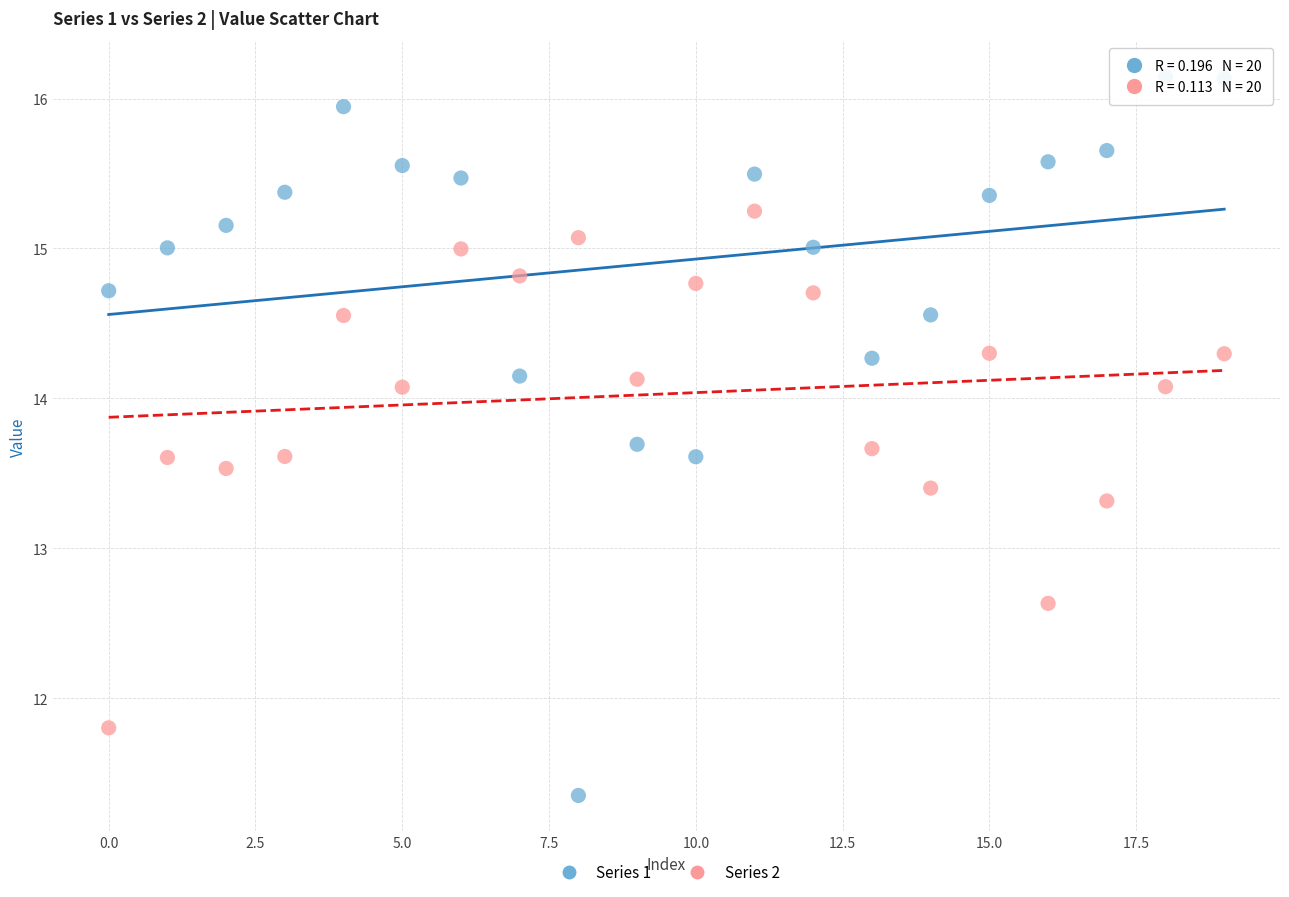

What are all the series names shown in the legend?

Series 1, Series 2